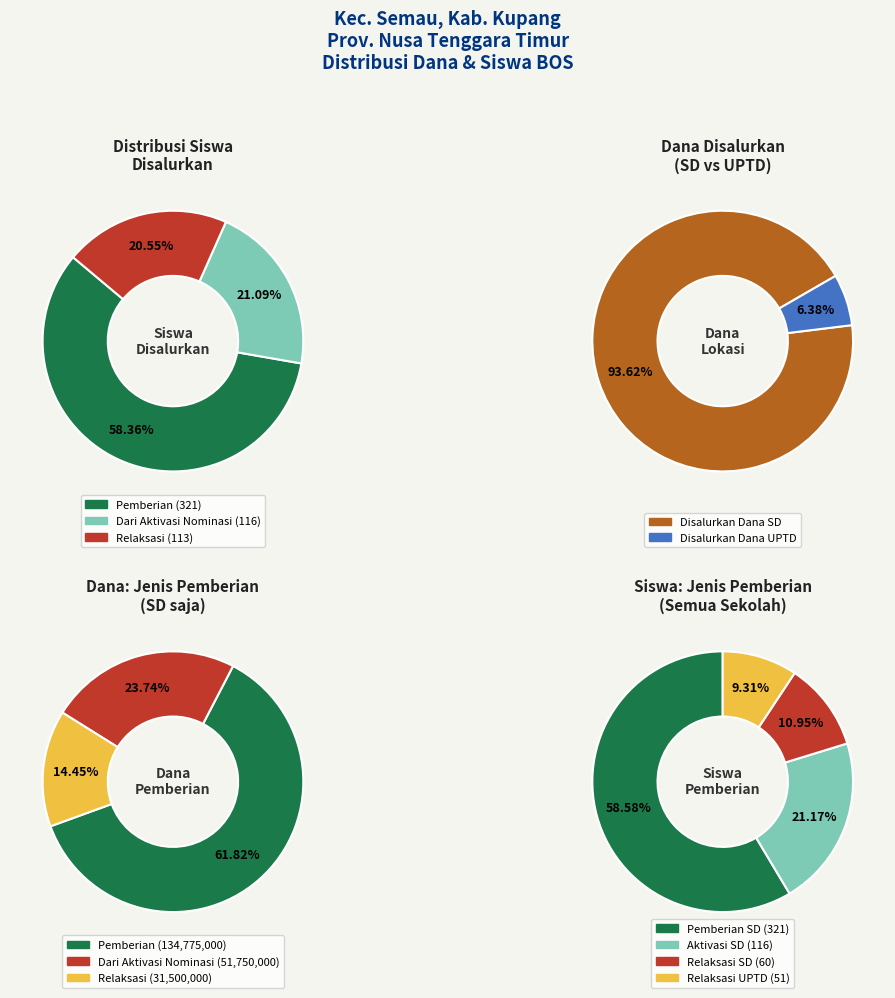

What is the spread (max minus min) of values at 4?

40